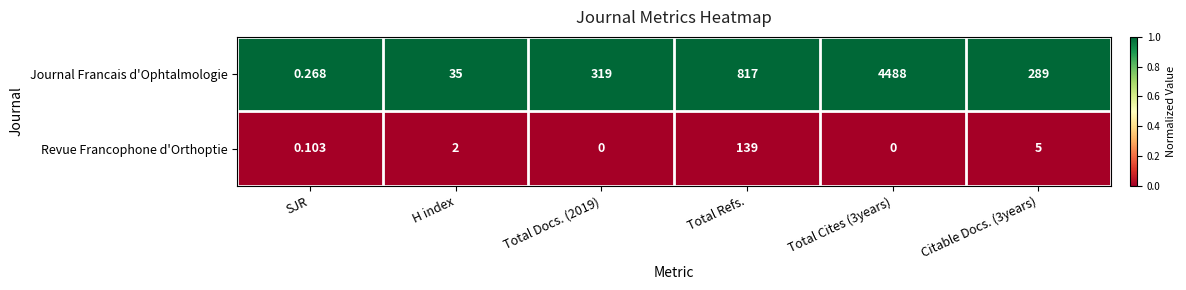

Which series has the largest total across all categories?

Journal Francais d'Ophtalmologie